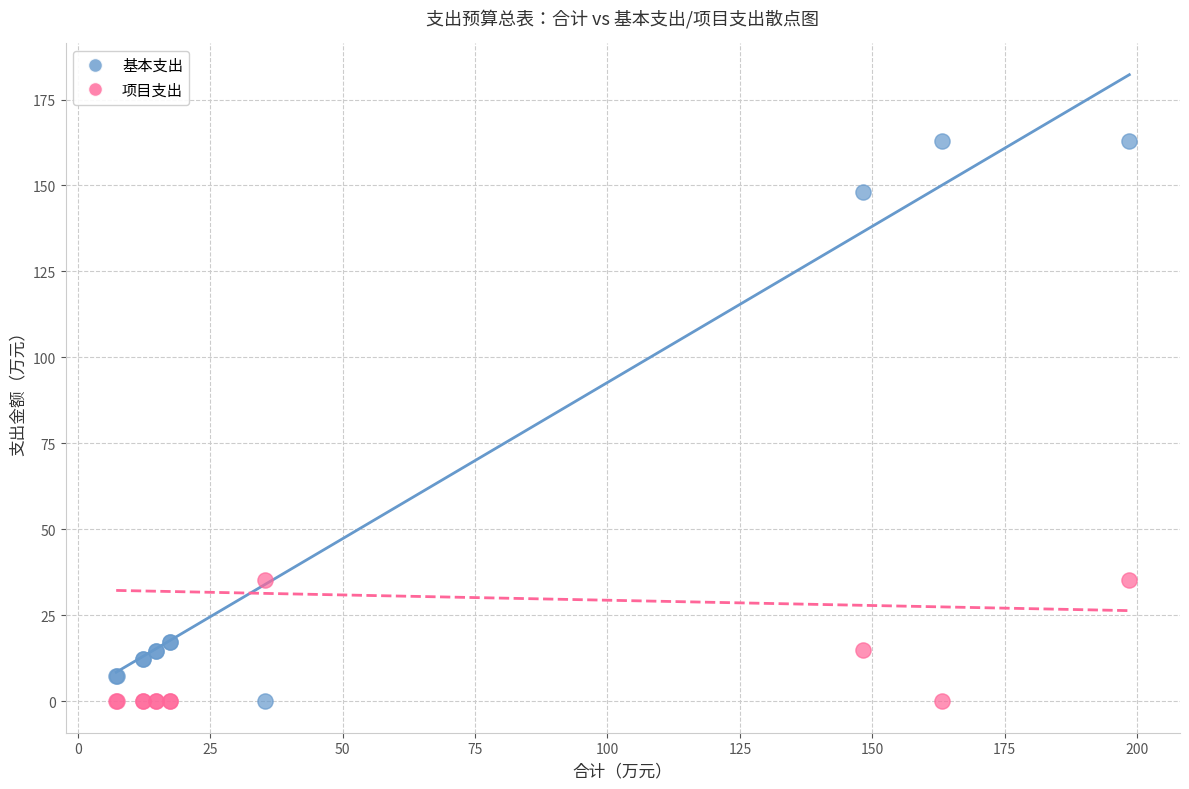

What is the X range (max minus min) for the scatter plot?

191.2